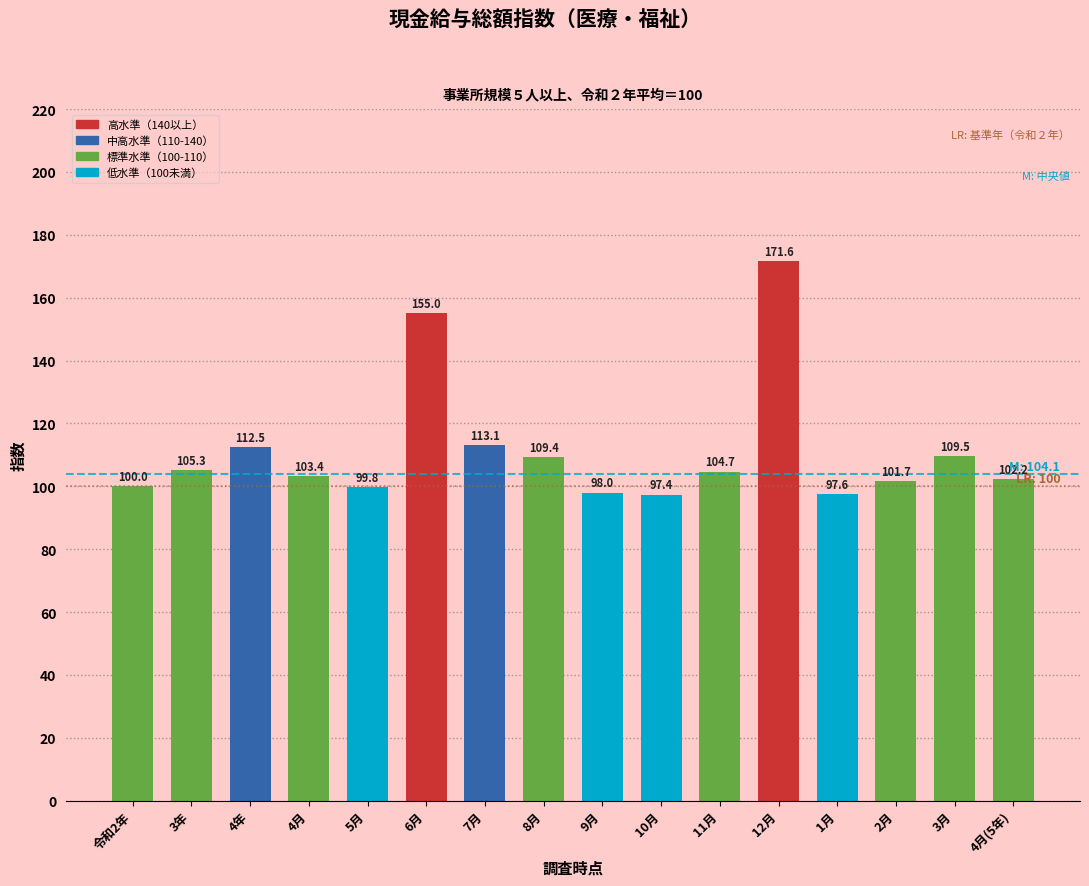

Reading left to right, what are all the values shown in this chart?

令和2年=100.0	3年=105.3	4年=112.5	4月=103.4	5月=99.8	6月=155.0	7月=113.1	8月=109.4	9月=98.0	10月=97.4	11月=104.7	12月=171.6	1月=97.6	2月=101.7	3月=109.5	4月(5年)=102.2